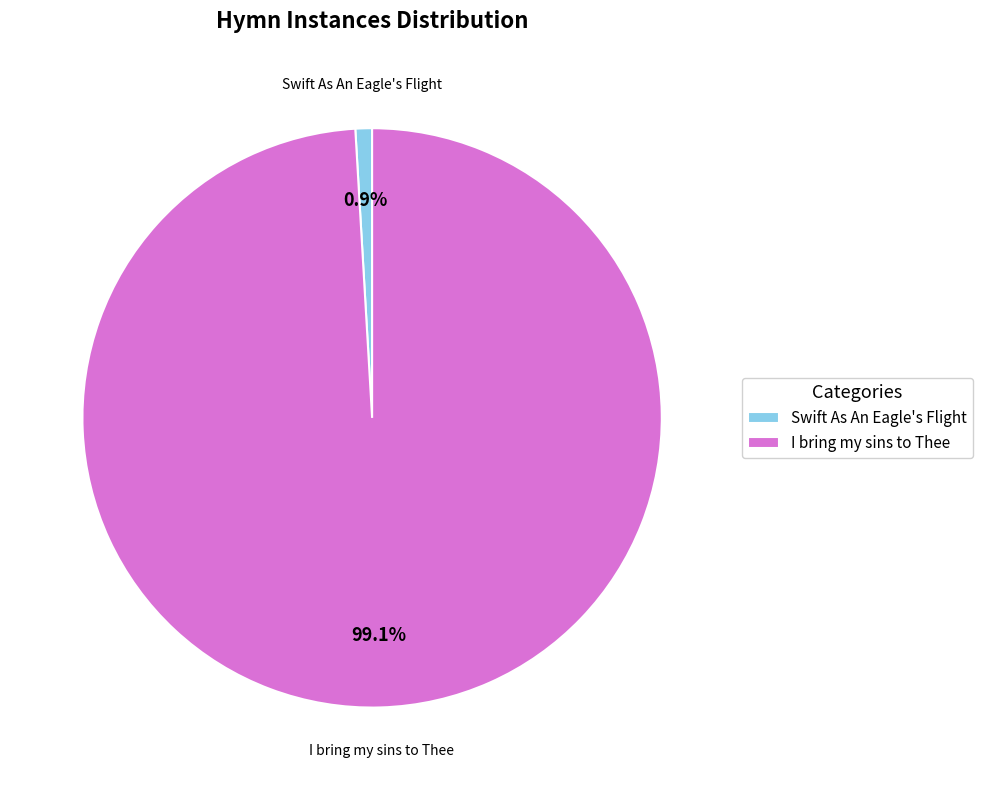

What portion of the pie excludes I bring my sins to Thee?

0.9%